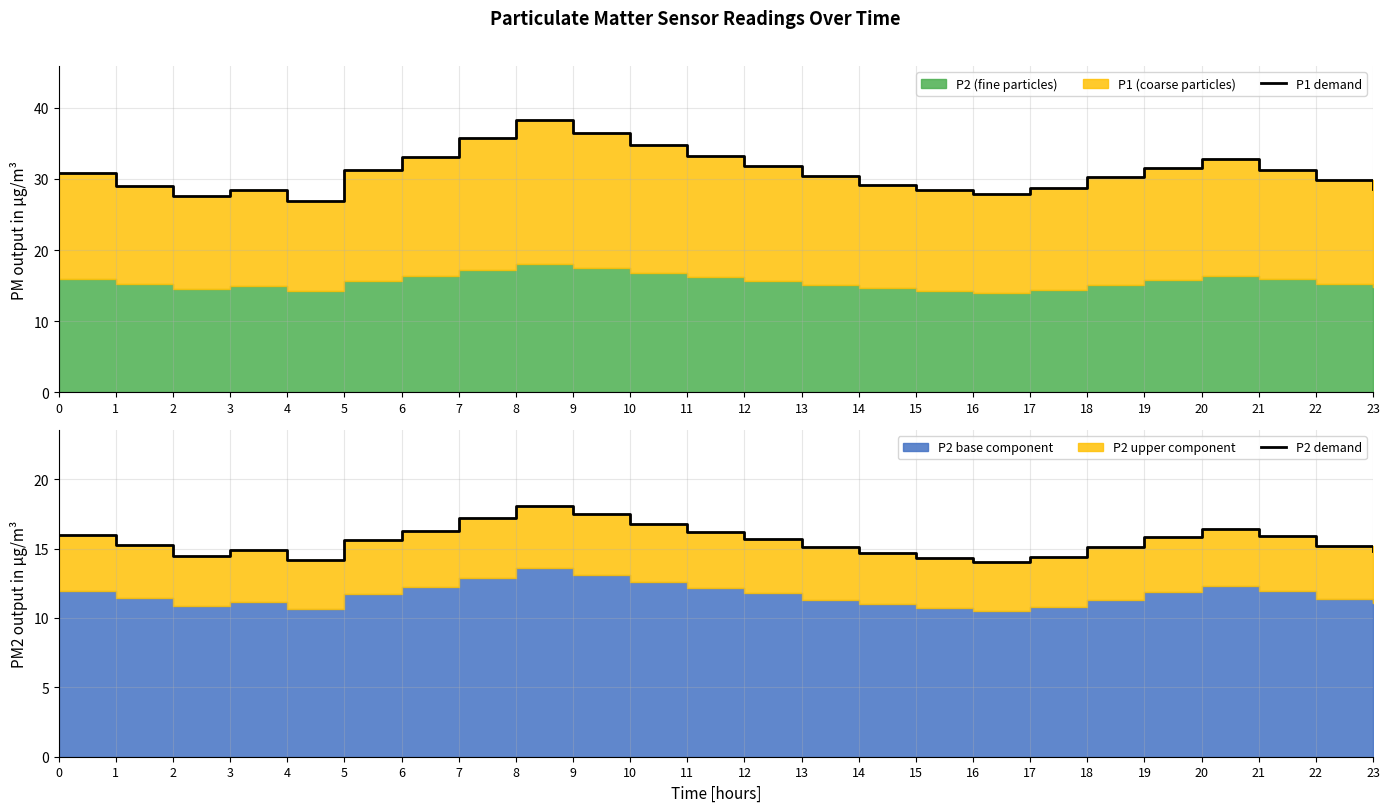

What value does the P1 demand series have at 2?

27.6